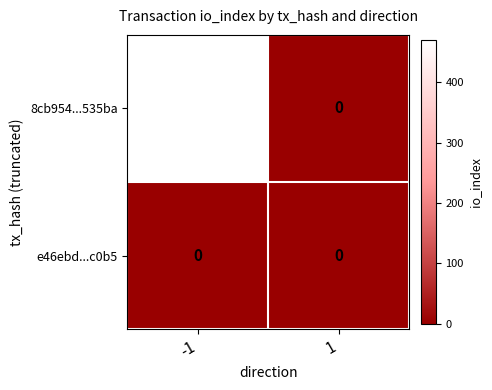

Rank the series by their maximum value, from lowest to highest.

e46ebd...c0b5, 8cb954...535ba